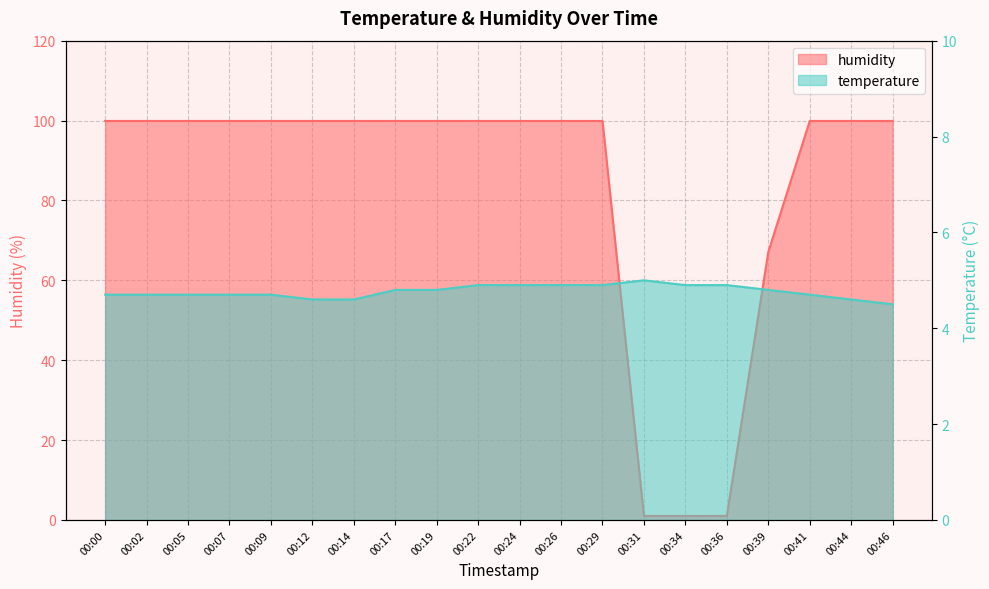

At which label does humidity reach its minimum?

00:31